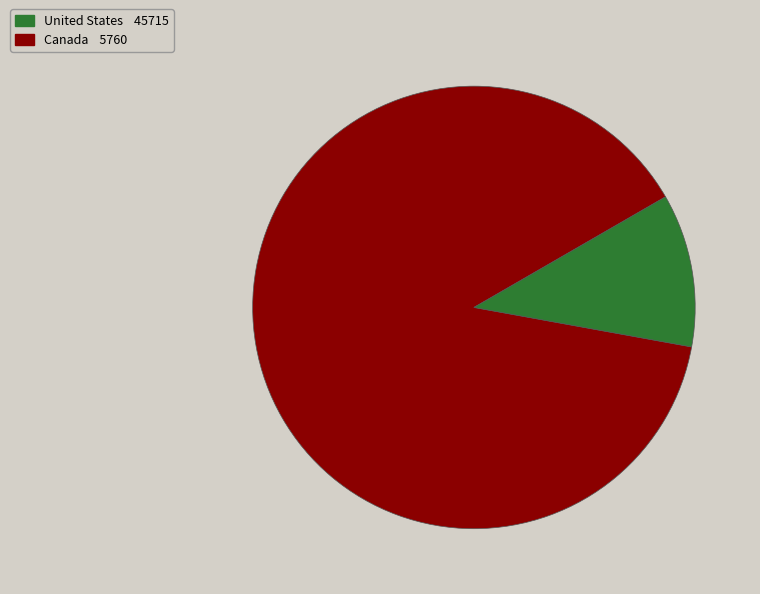

Which slice is the largest?

United States